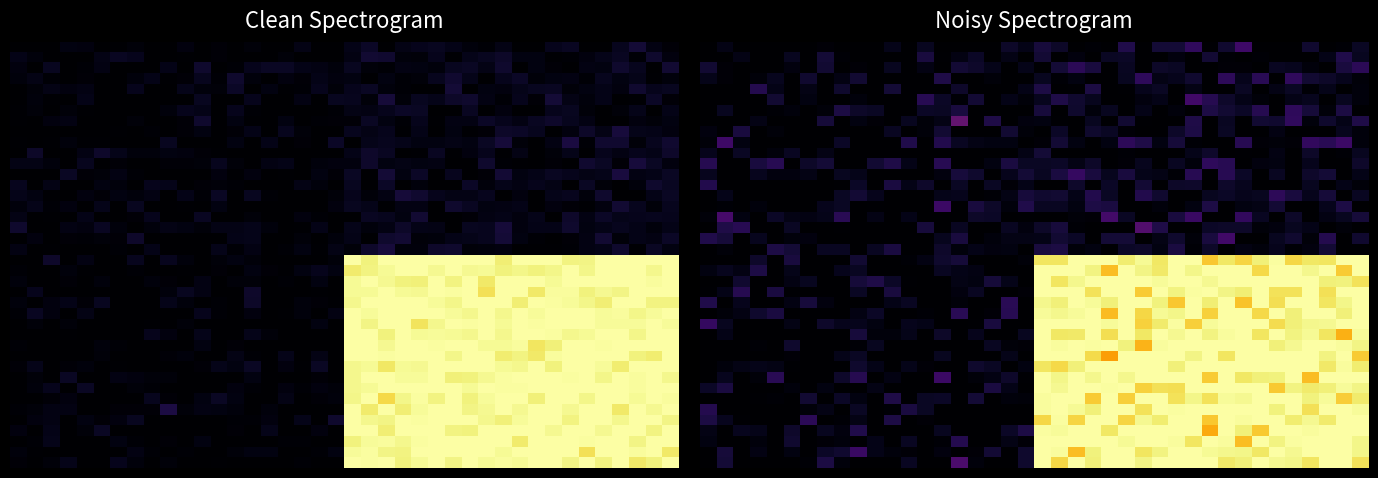

What is the greatest value displayed?

1.0